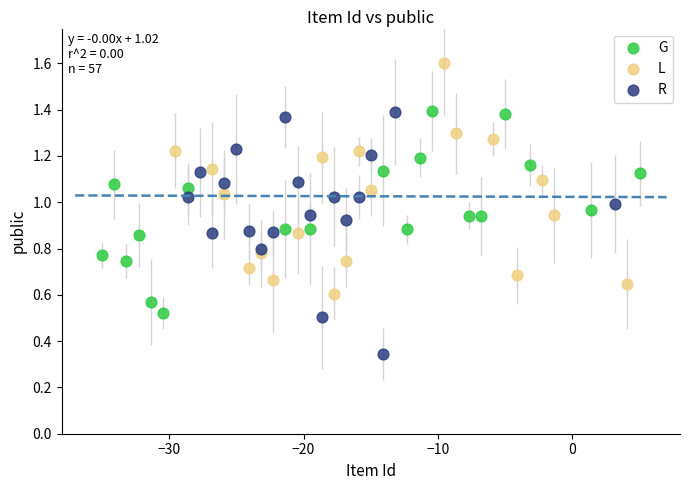

Which series has the largest Y range (max minus min)?

R